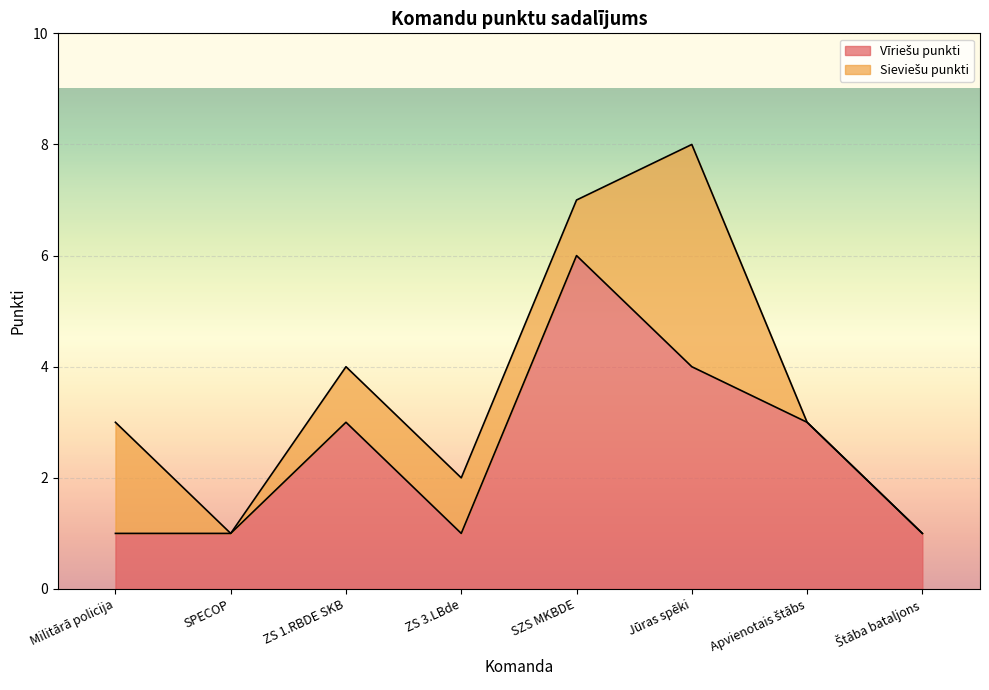

True or false: there are more than 1 points higher than both neighbors.

True